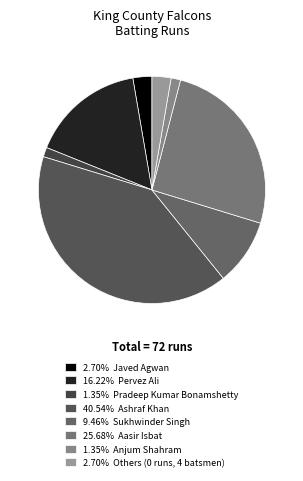

Count the number of slices in the pie.

8